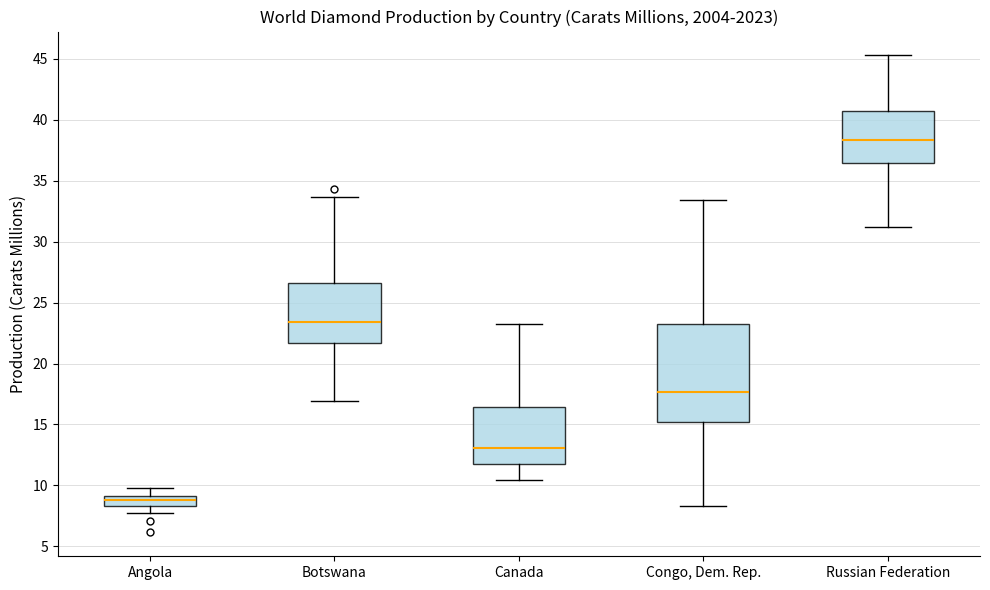

Comparing the boxes themselves (not the whiskers), which one is the tallest?

Congo, Dem. Rep.